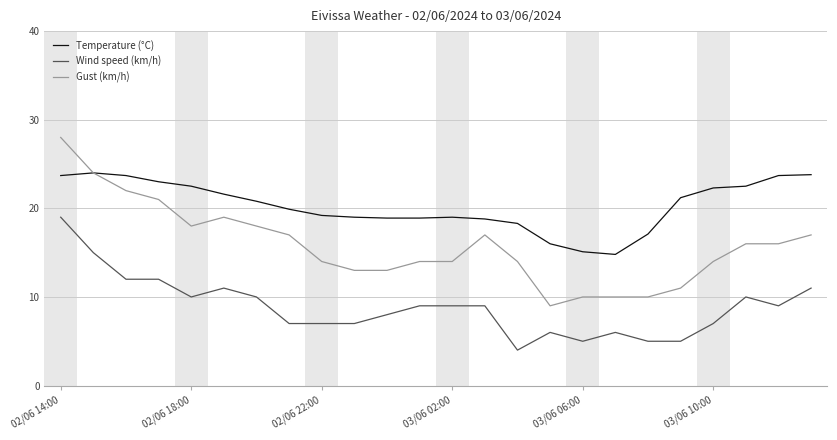

What is the difference between the maximum and minimum values in the Temperature (°C) series?

9.2